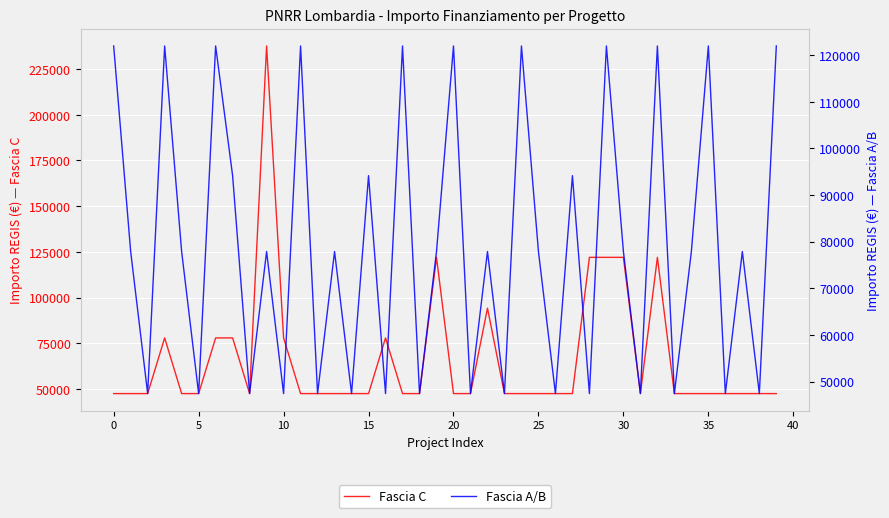

What is the smallest value displayed?

47427